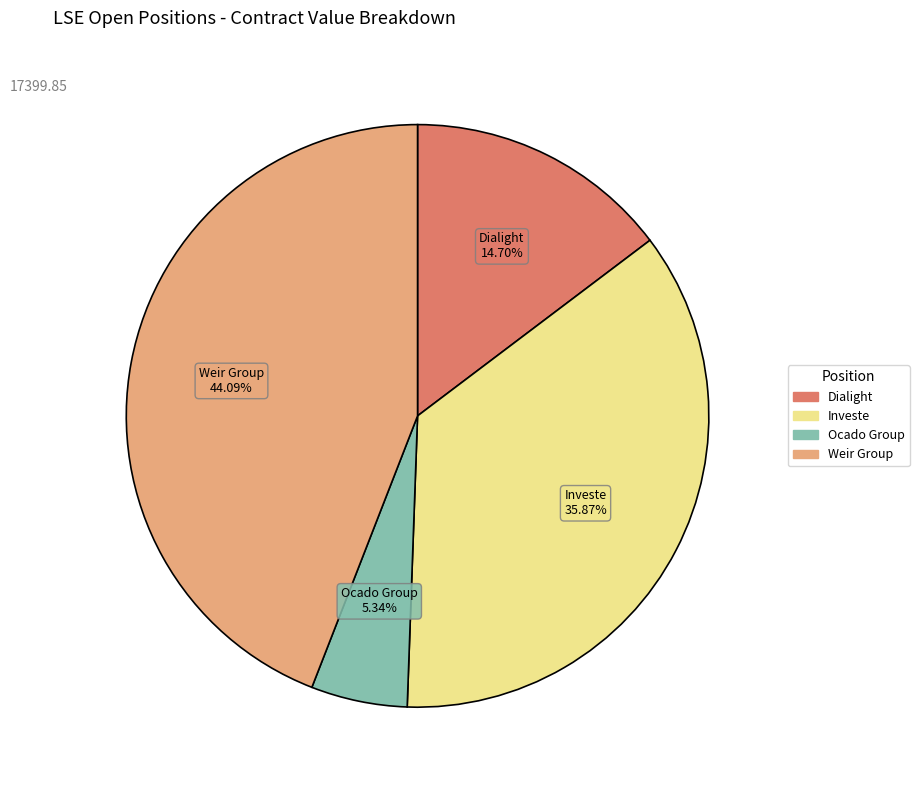

The Investe slice represents 47% of the pie. True or false?

False